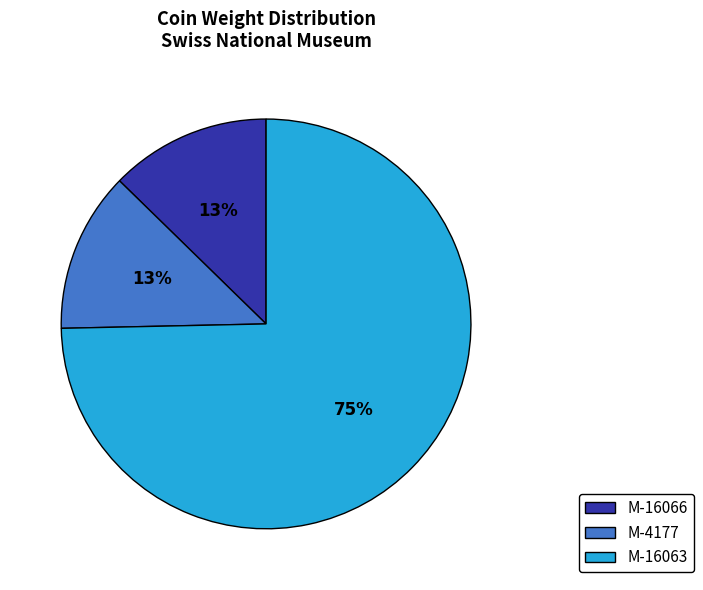

To the nearest percent, what is the combined percentage of M-16063 and M-16066?

87%